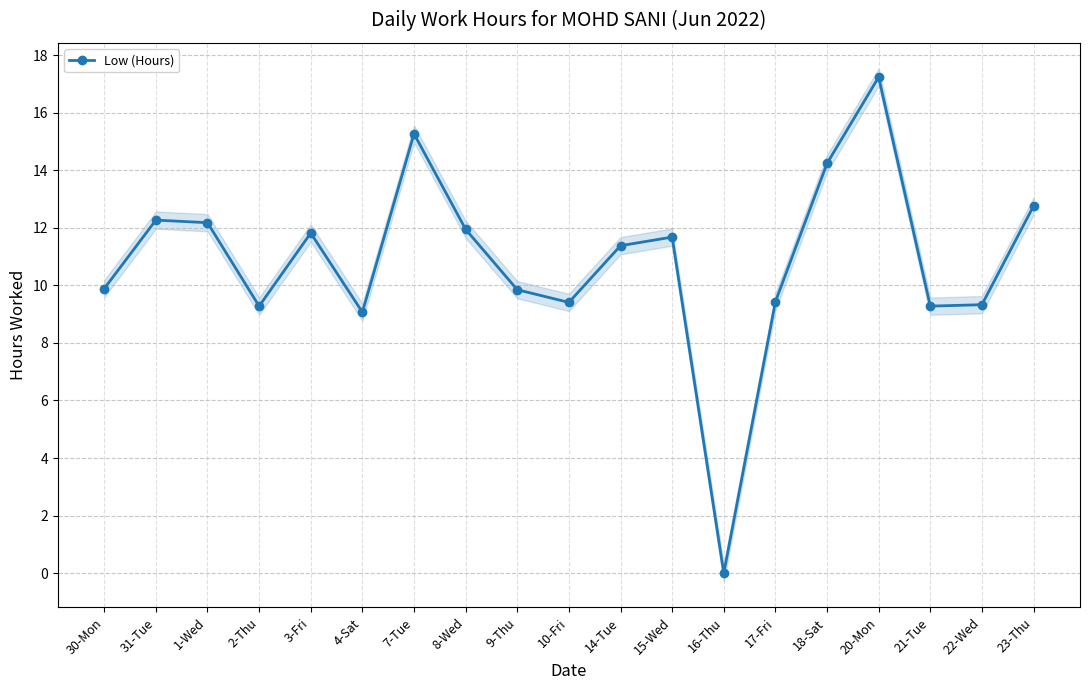

Reading left to right, list all the values displayed in this chart.

9.9	12.3	12.2	9.3	11.8	9.1	15.3	11.9	9.8	9.4	11.4	11.7	0.0	9.4	14.2	17.2	9.3	9.3	12.8